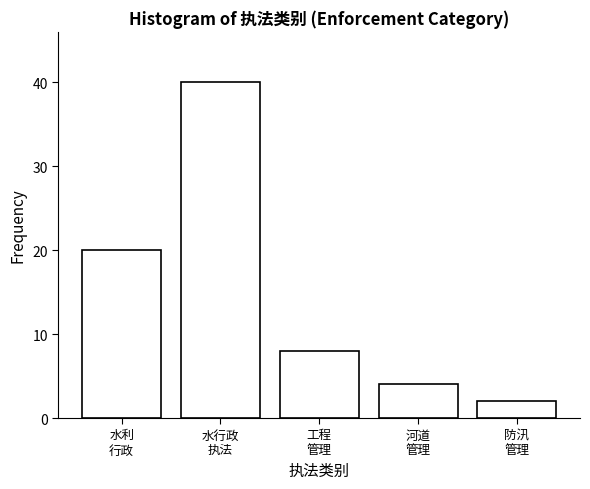

Reading left to right, list all the values displayed in this chart.

20	40	8	4	2